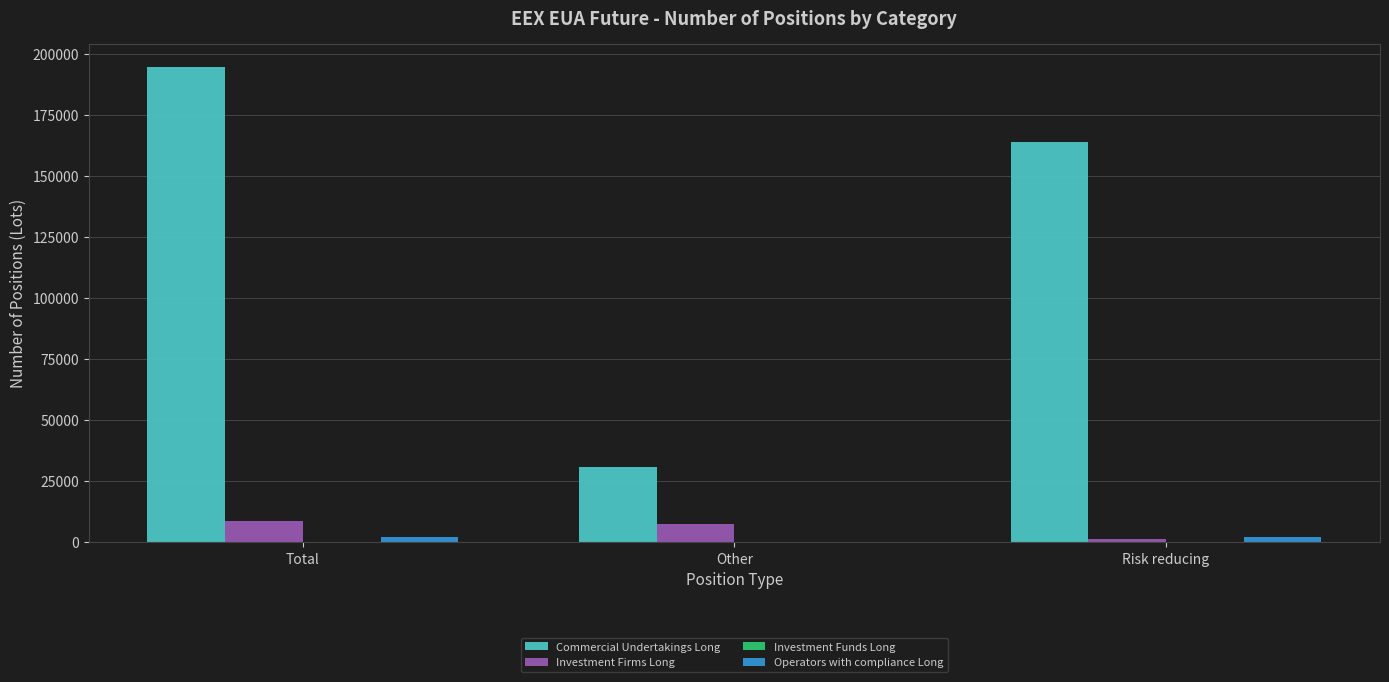

What is the sum of all Operators with compliance Long values?

4416